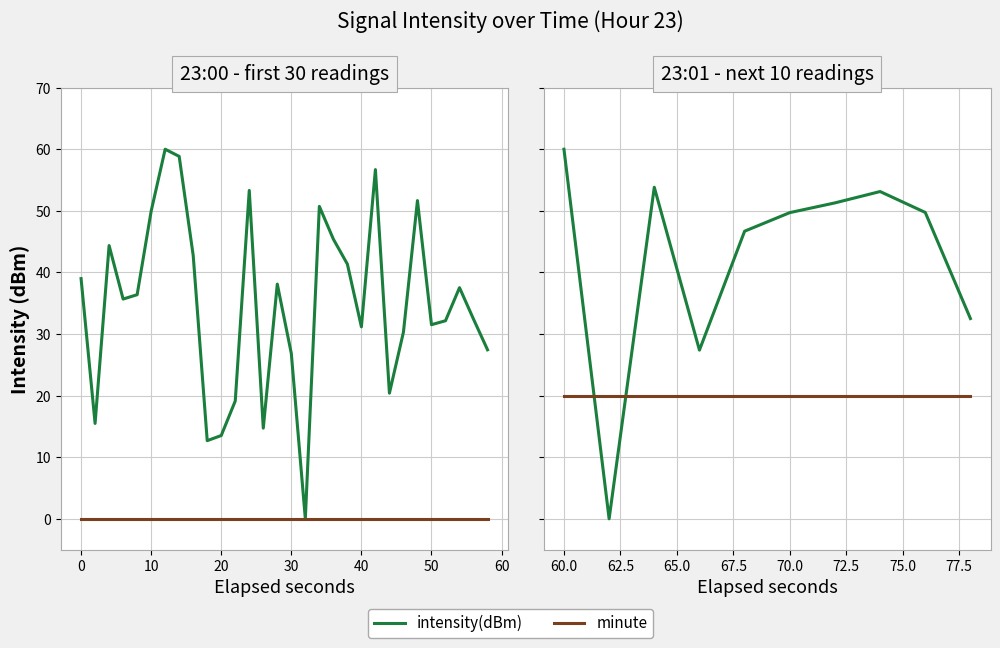

Count the number of data series in this chart.

2